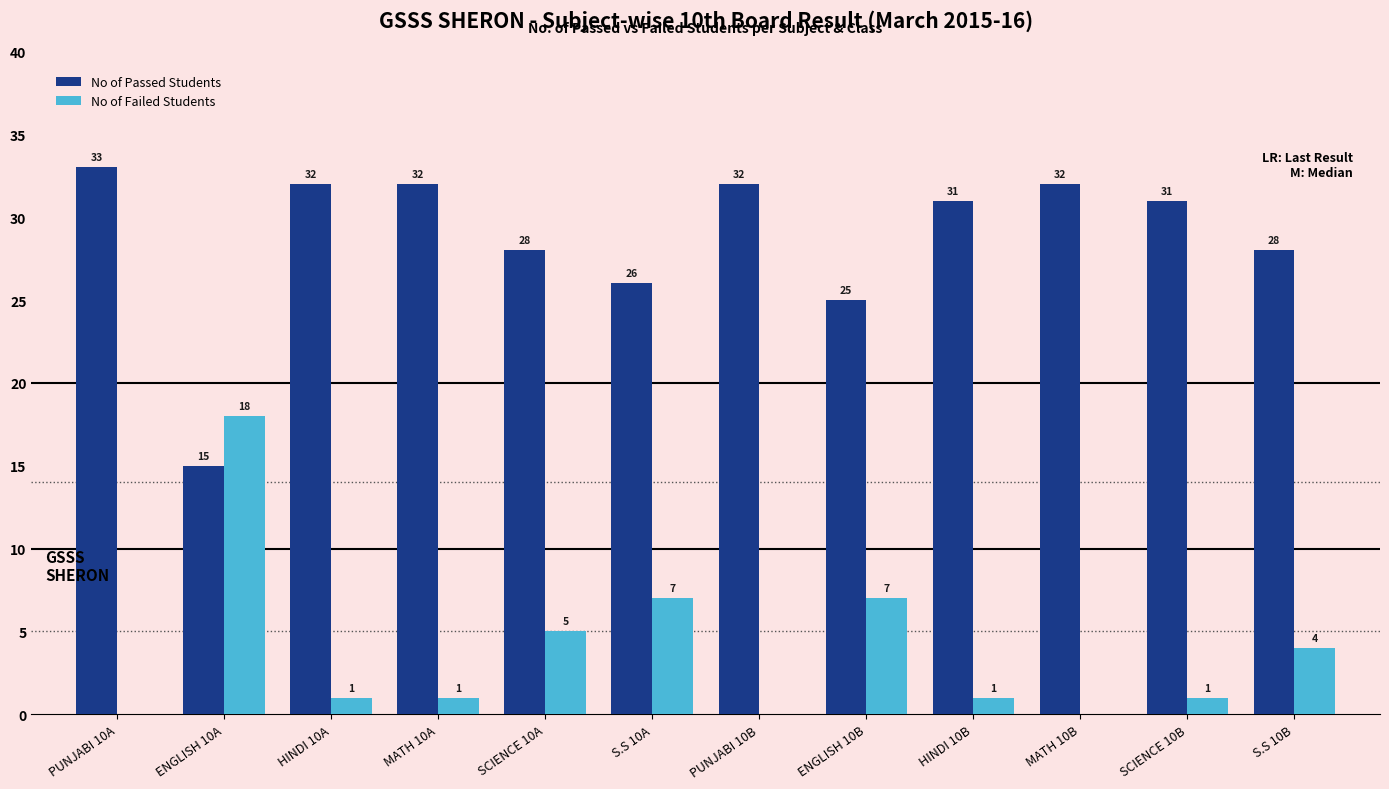

What is the maximum value for No of Failed Students?

18